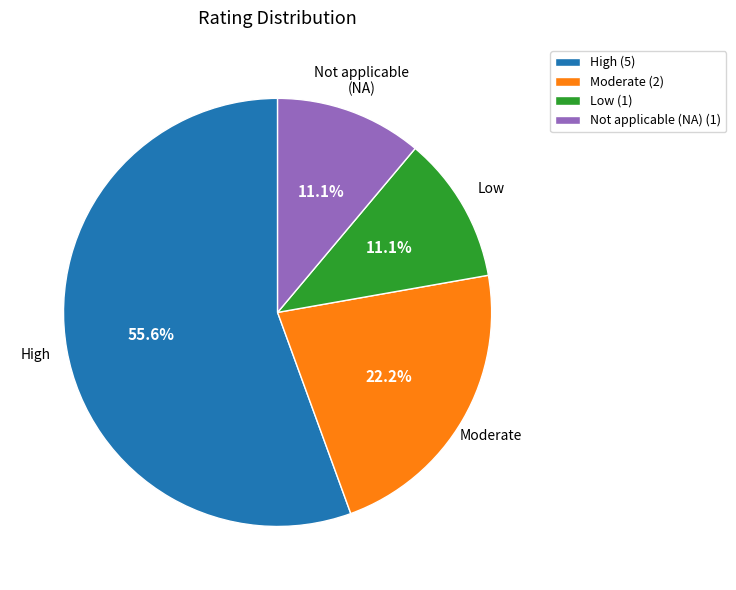

Do Moderate and Low together represent more than half of the pie?

No